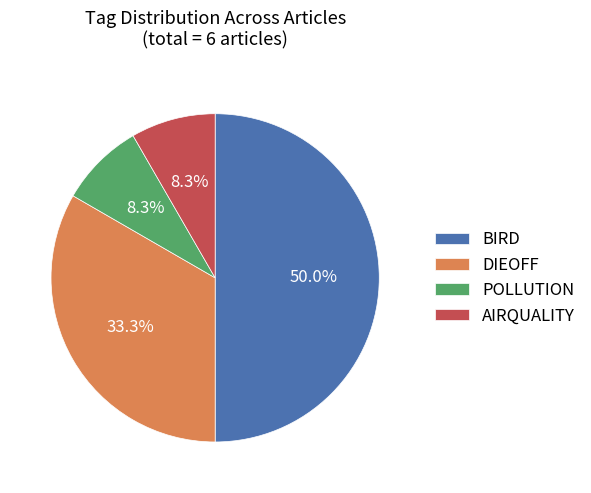

Is the sum of POLLUTION and AIRQUALITY greater than half?

No